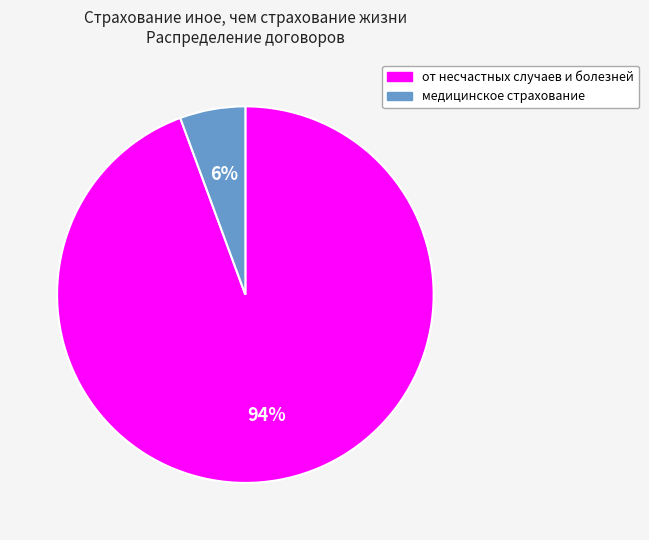

Which category has the biggest portion of the pie?

от несчастных случаев и болезней